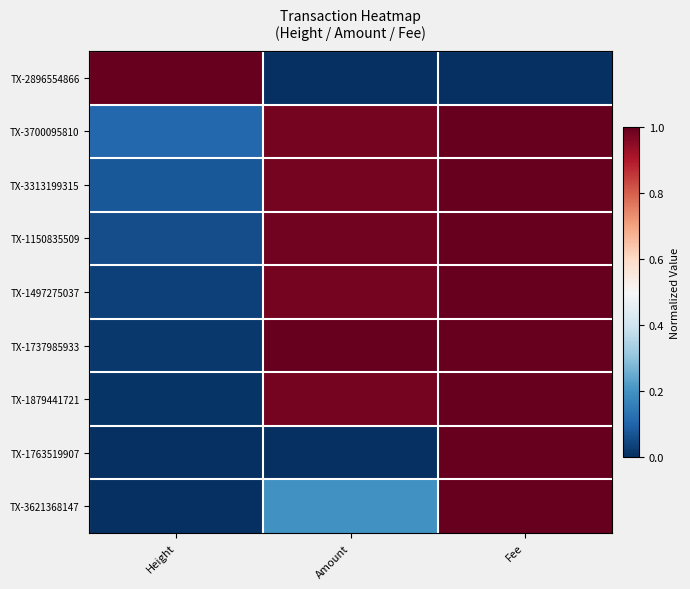

Reading right to left, transcribe all the data shown in this chart.

TX-2896554866: Fee=0.0	Amount=0.0	Height=1.0
TX-3700095810: Fee=1.0	Amount=1.0	Height=0.1
TX-3313199315: Fee=1.0	Amount=1.0	Height=0.1
TX-1150835509: Fee=1.0	Amount=1.0	Height=0.1
TX-1497275037: Fee=1.0	Amount=1.0	Height=0.0
TX-1737985933: Fee=1.0	Amount=1.0	Height=0.0
TX-1879441721: Fee=1.0	Amount=1.0	Height=0.0
TX-1763519907: Fee=1.0	Amount=0.0	Height=0.0
TX-3621368147: Fee=1.0	Amount=0.2	Height=0.0